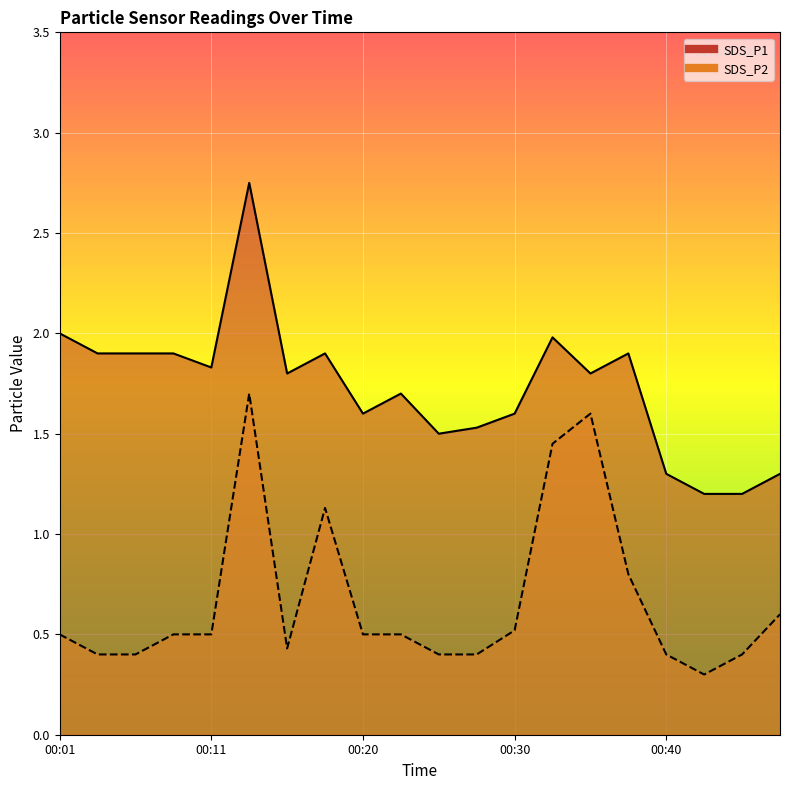

At 00:42, list the series in order from largest to smallest.

SDS_P1, SDS_P2